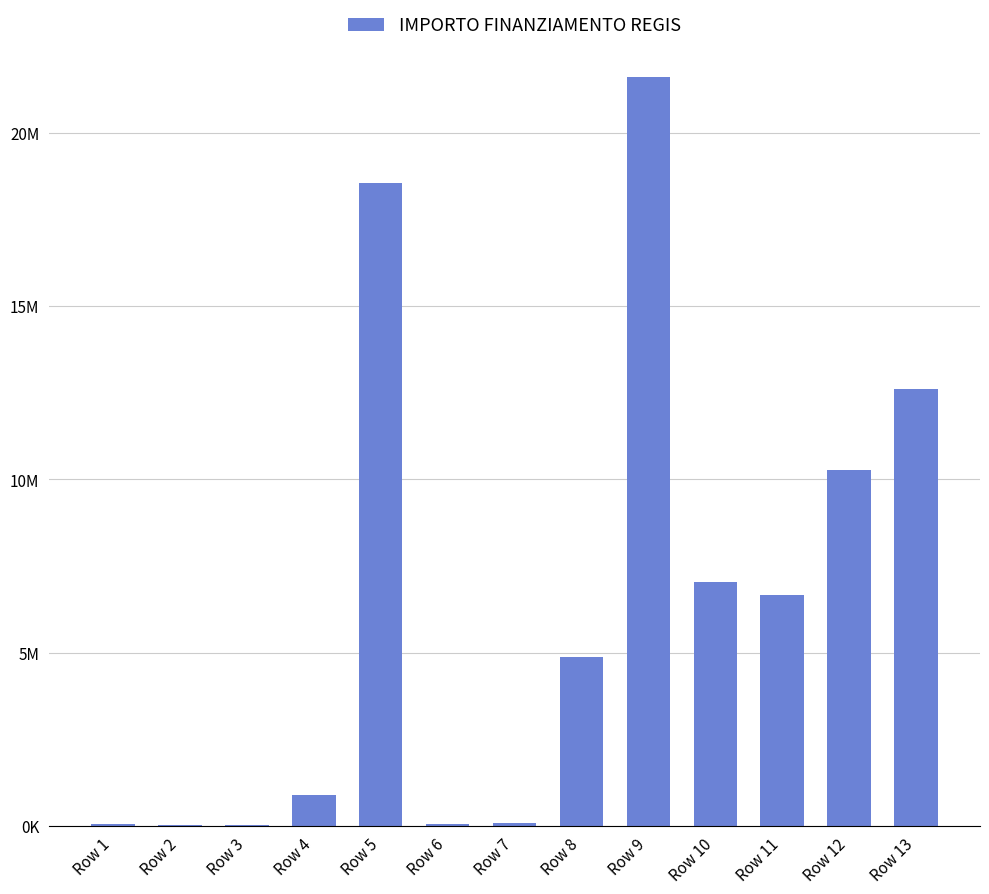

What is the difference between the values at Row 8 and Row 5?

13689582.0